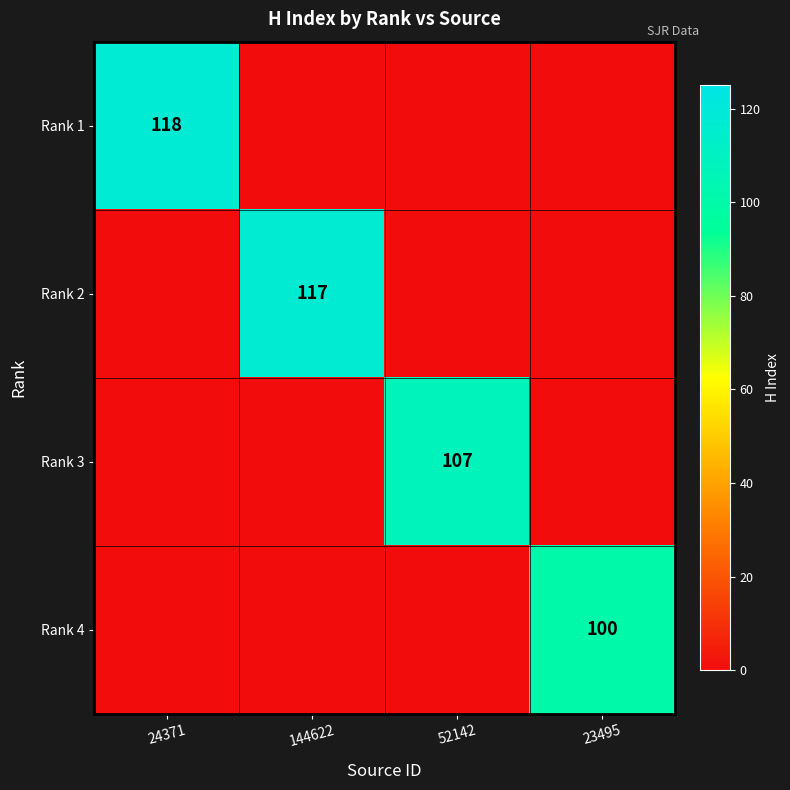

True or false: Rank 1 has a value of 118 at 24371.

True